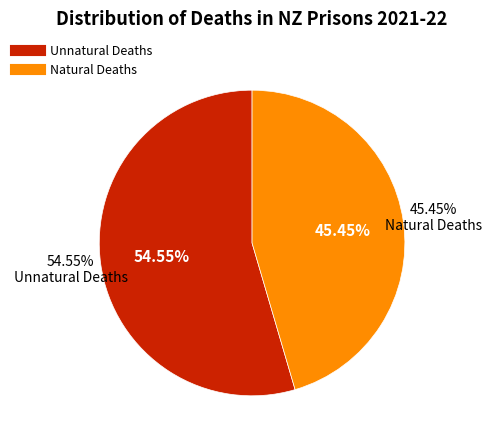

To the nearest percent, what portion does Natural Deaths represent?

45%